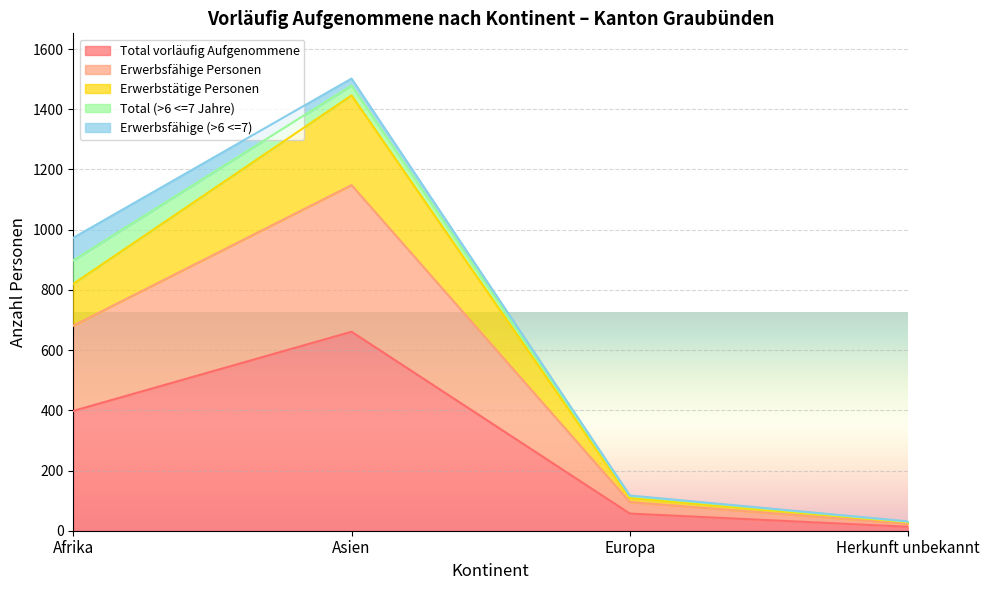

At which label is Total vorläufig Aufgenommene closest to 337?

Afrika